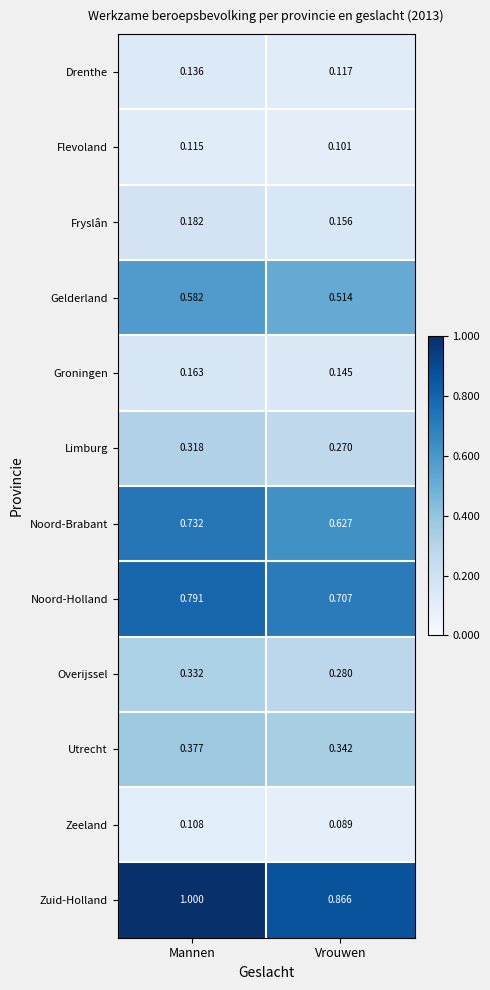

How many data points does each series have?

2